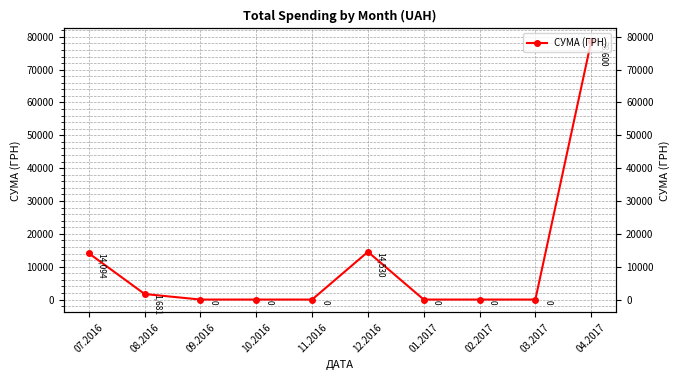

Which category has the lowest value across all series?

09.2016